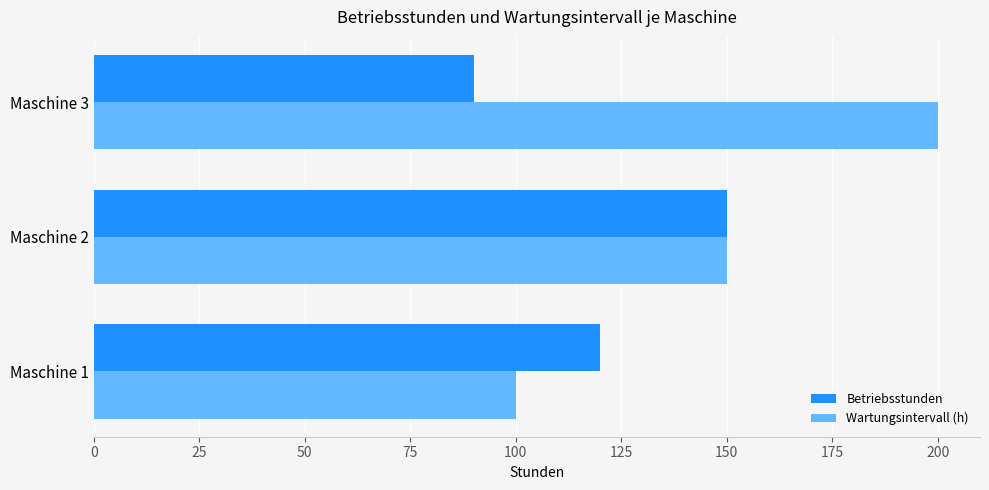

How many Wartungsintervall (h) values are between 100 and 200?

3